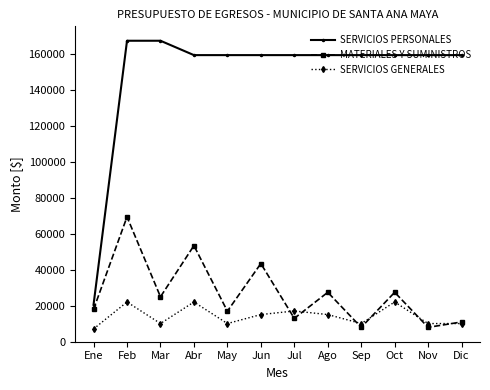

What value does the SERVICIOS PERSONALES series have at Nov?

159525